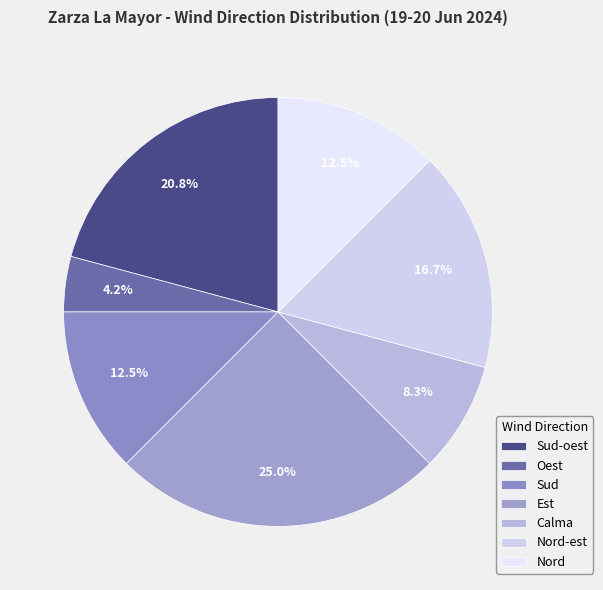

What portion of the pie excludes Est?

75.0%